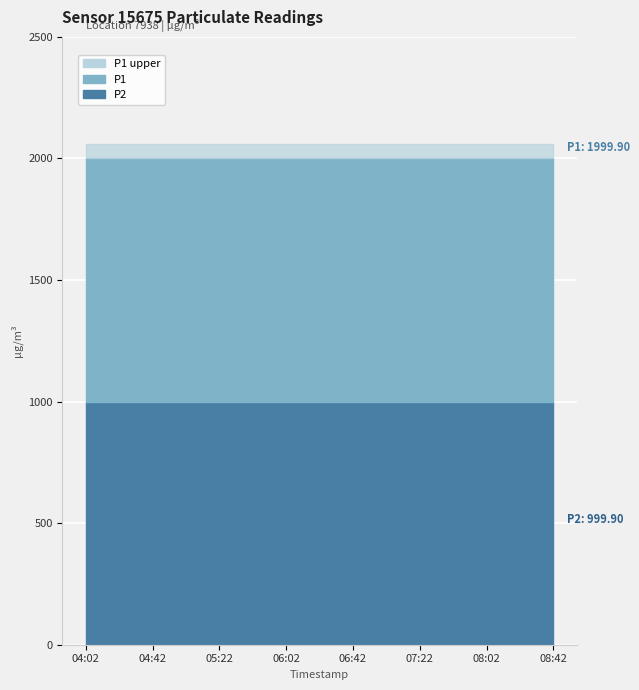

True or false: P1 has more than 0 points higher than both neighbors.

False